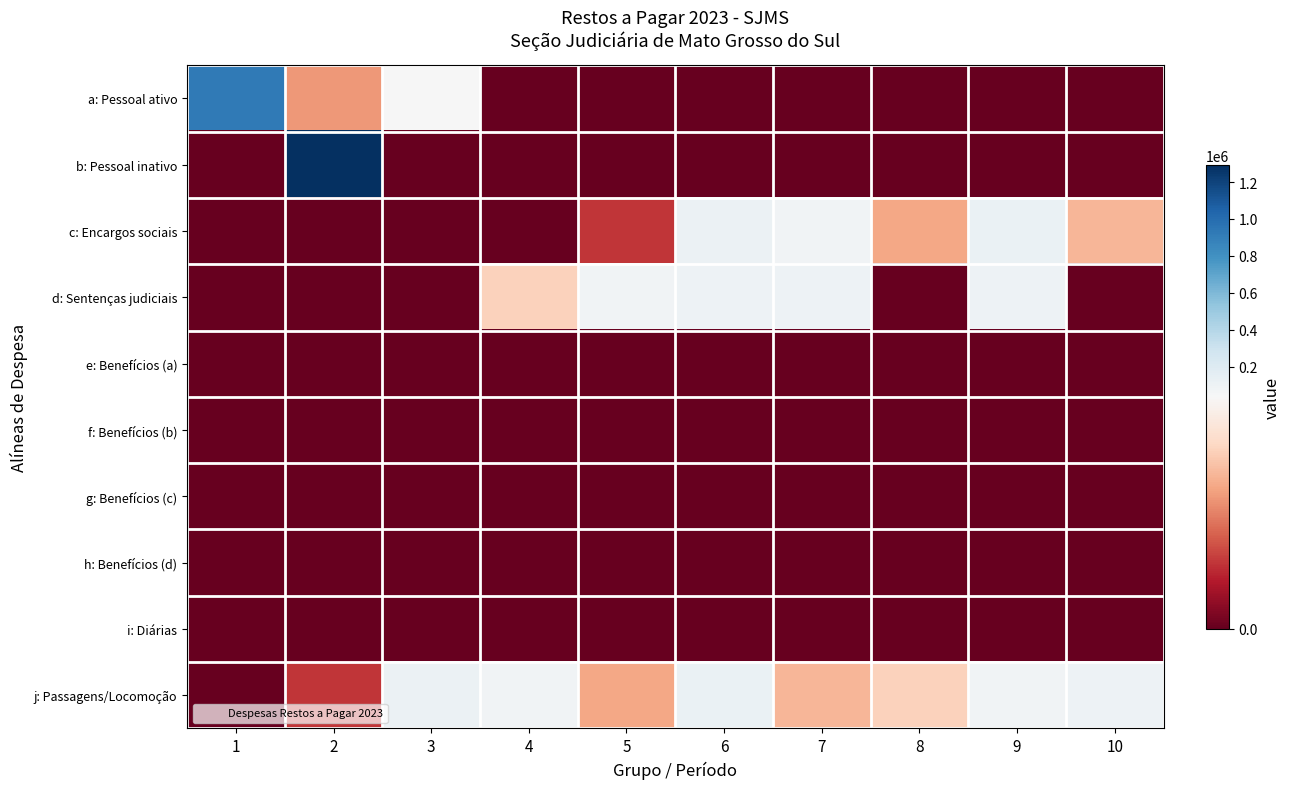

List the series in order of their peak value, highest first.

b: Pessoal inativo, a: Pessoal ativo, c: Encargos sociais, j: Passagens/Locomoção, d: Sentenças judiciais, e: Benefícios (a), f: Benefícios (b), g: Benefícios (c), h: Benefícios (d), i: Diárias